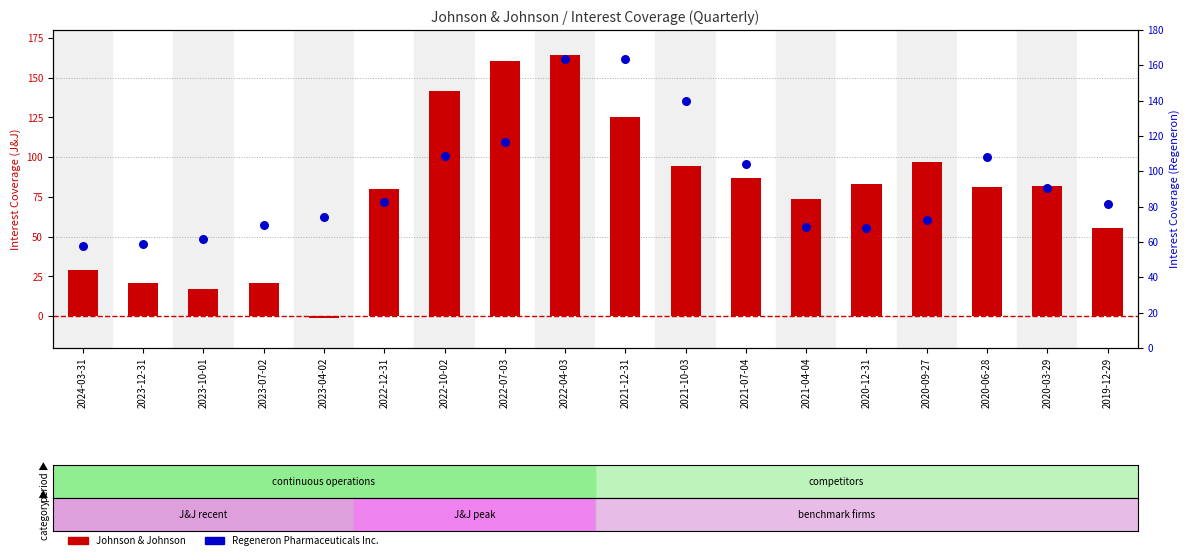

At which category is the sum across all series the highest?

2022-04-03